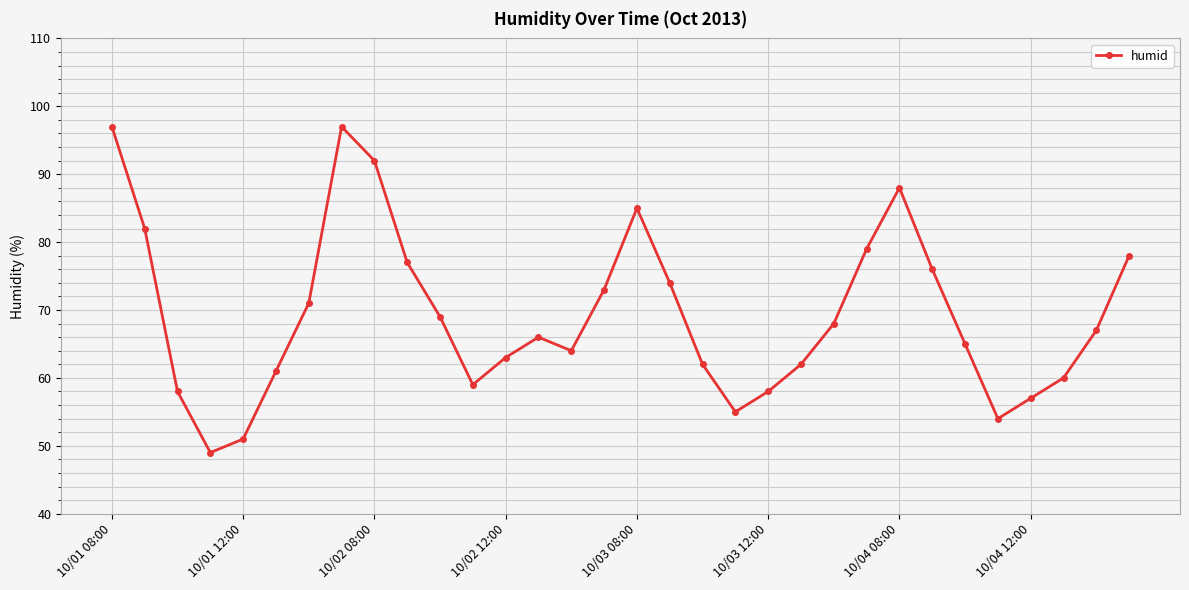

What is the maximum value shown in the chart?

97